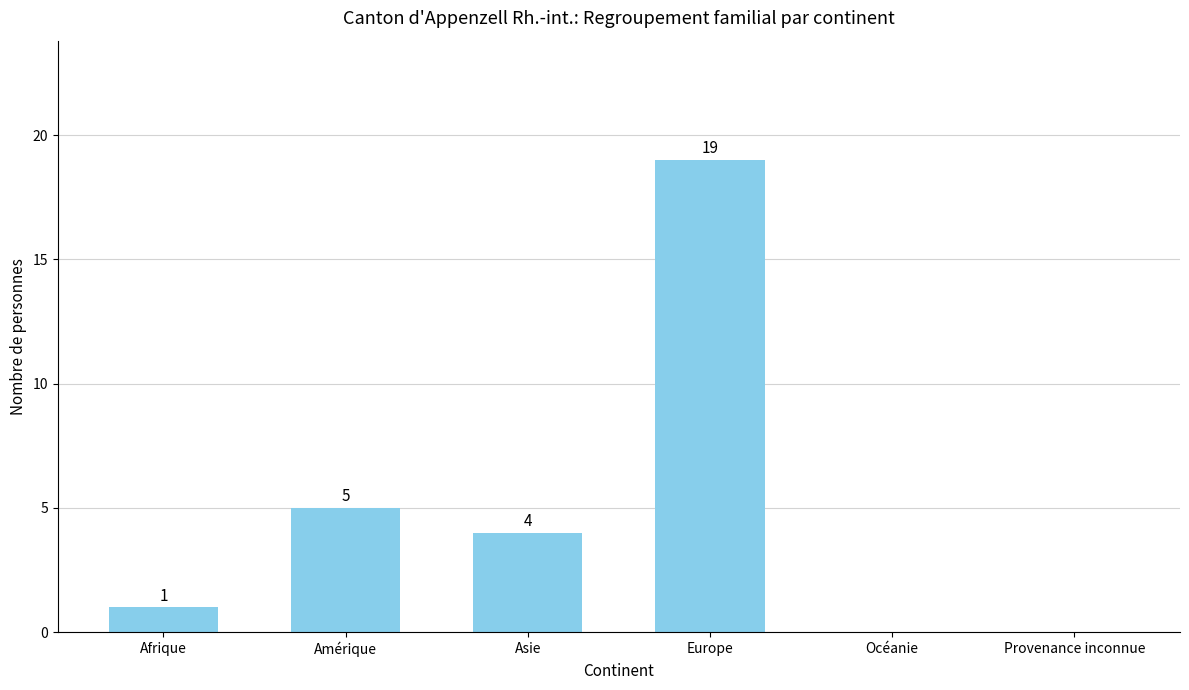

Approximately how many times larger is the value at Europe compared to Amérique?

3.8